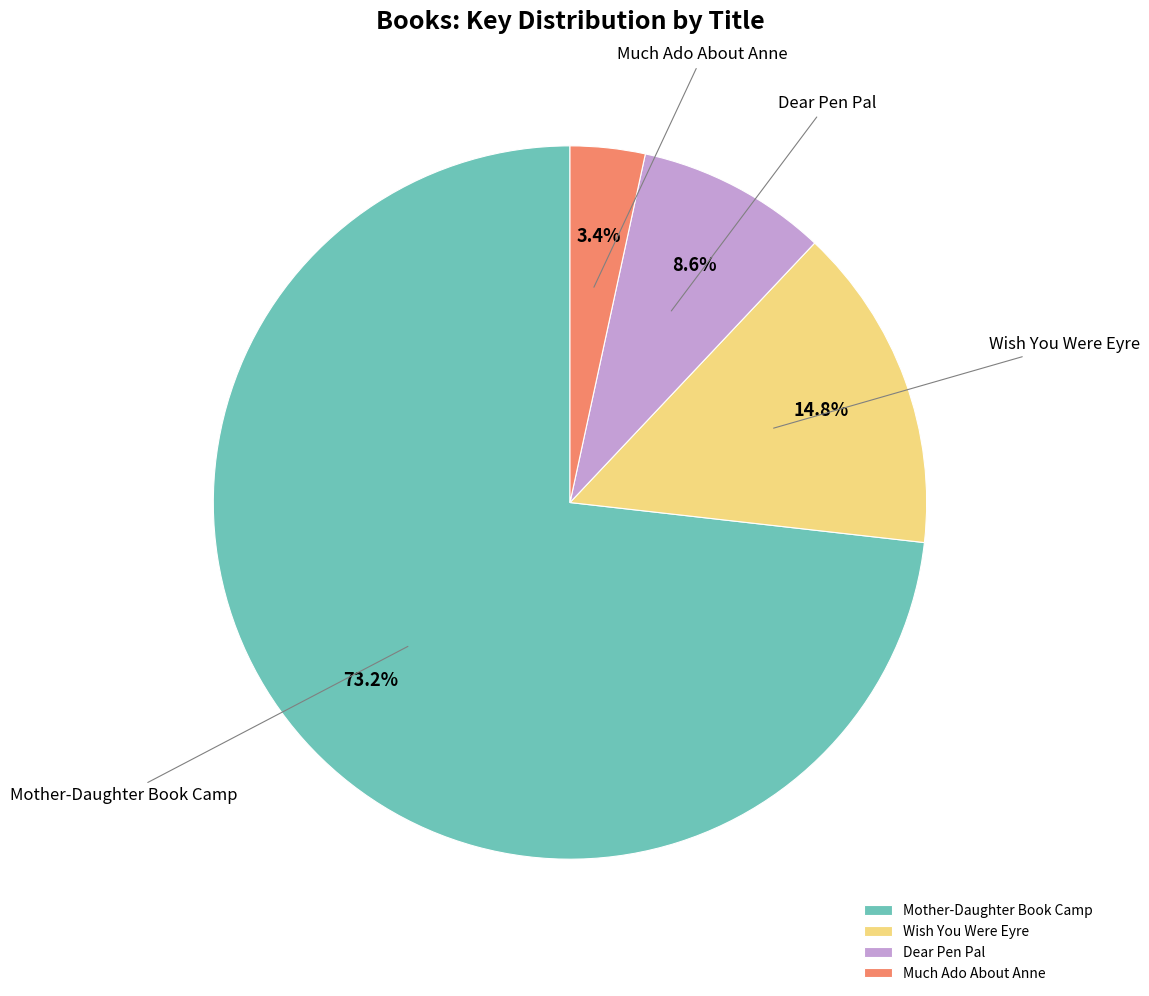

What percentage is the Wish You Were Eyre slice, to the nearest percent?

15%